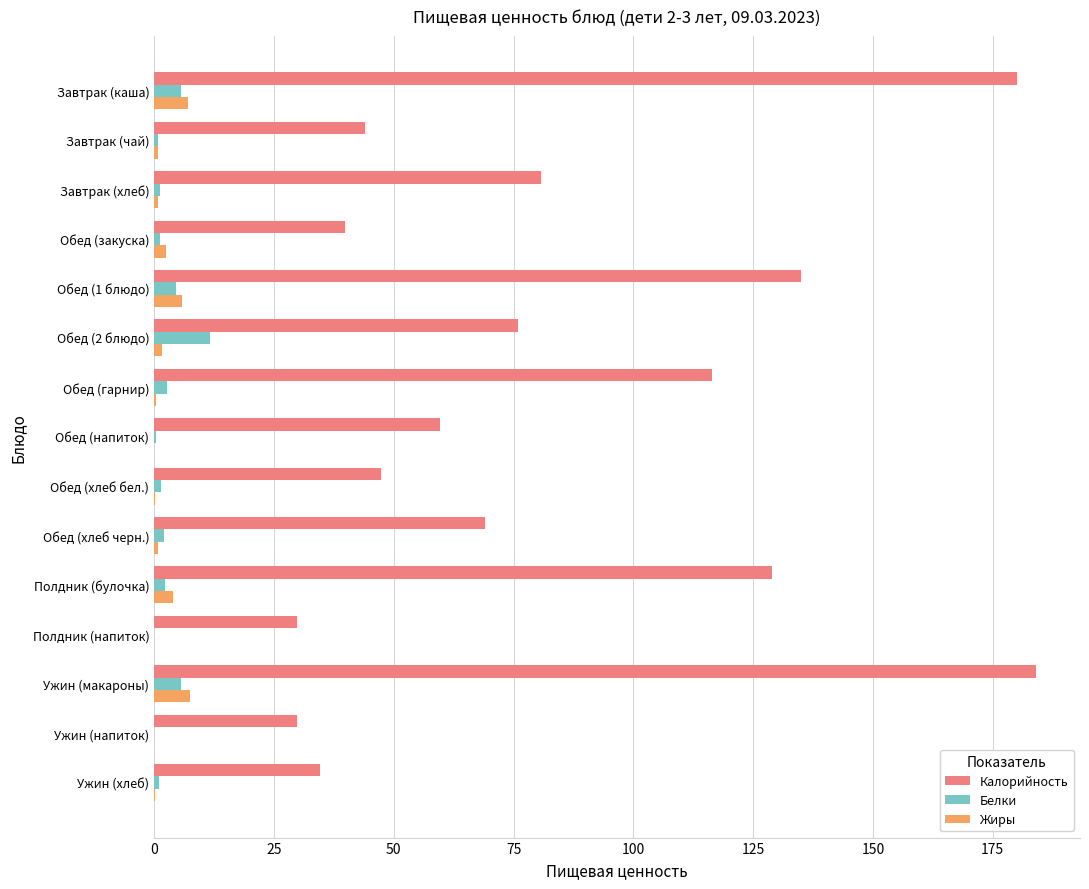

How many data points does each series have?

15